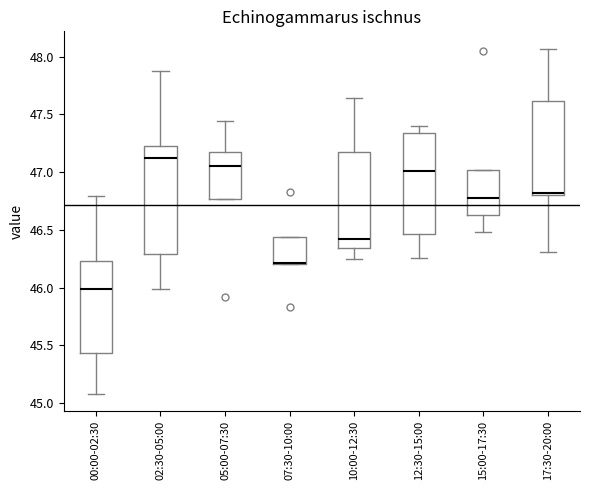

Comparing the boxes themselves (not the whiskers), which one is the tallest?

02:30-05:00